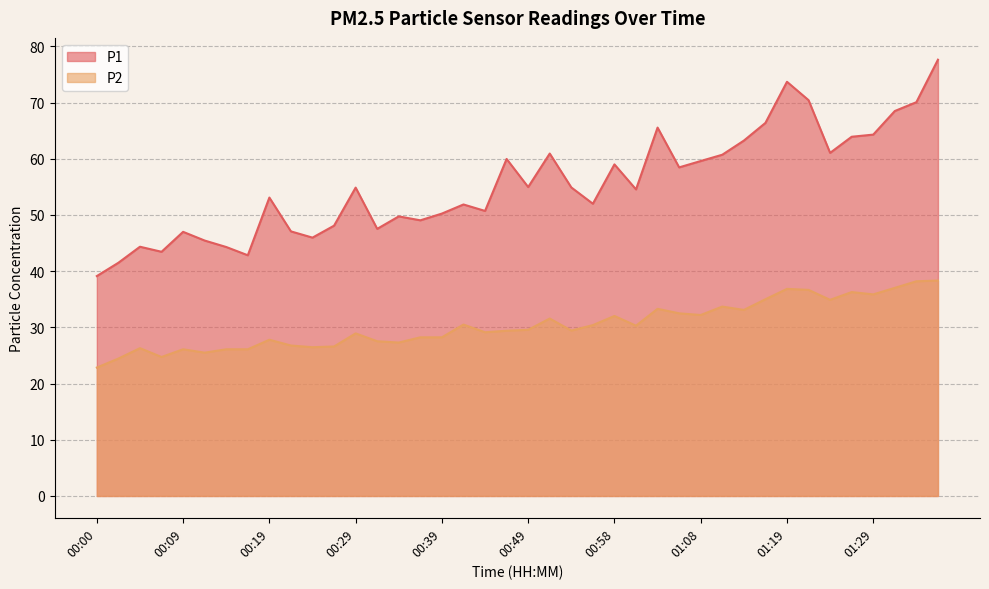

True or false: P1 has a value of 13.8 at 00:46.

False